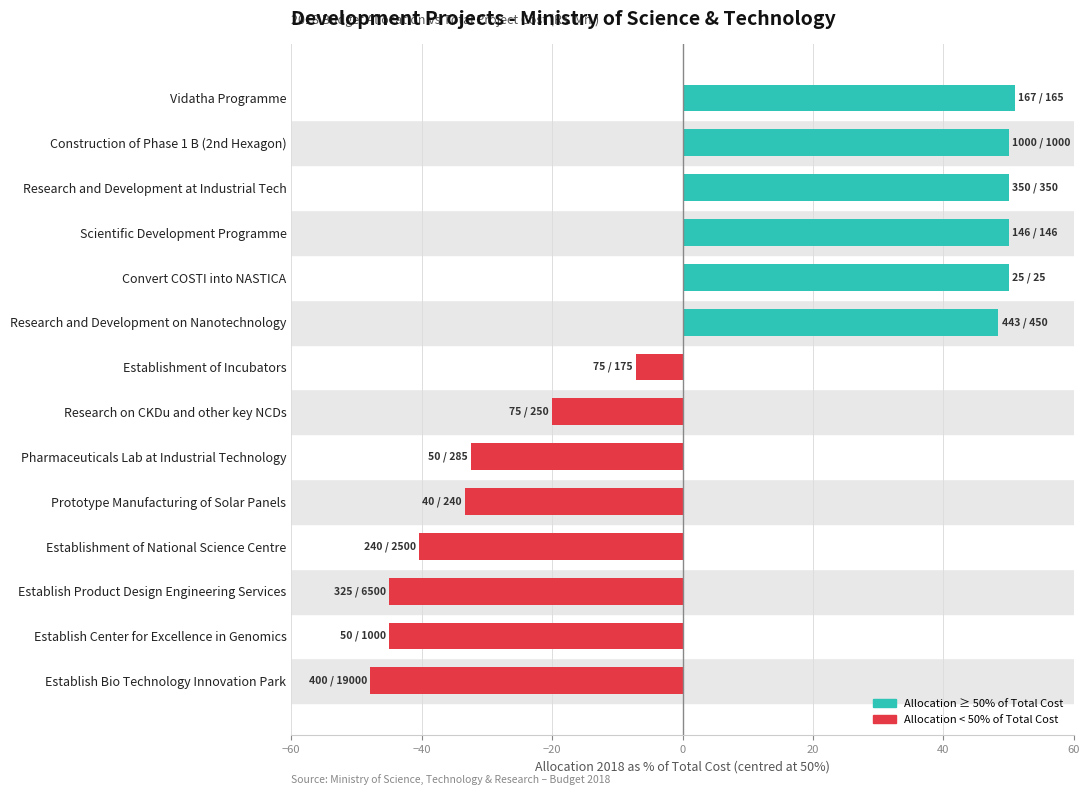

True or false: the data shows -45.0 at Establish Center for Excellence in Genomics.

True